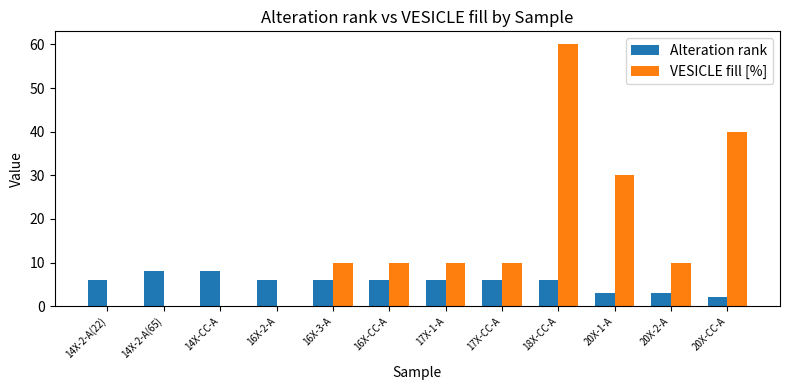

True or false: VESICLE fill [%] has a value of 10 at 16X-3-A.

True